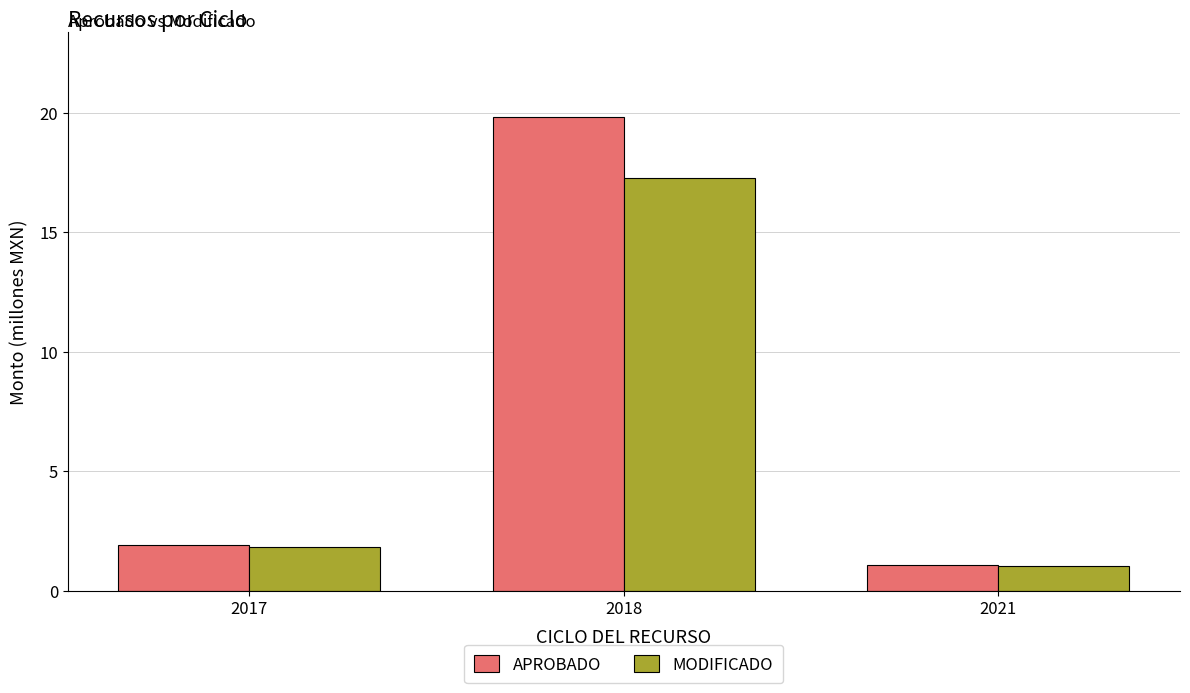

Reading left to right, transcribe all the data shown in this chart.

APROBADO: 2017=1.9	2018=19.8	2021=1.1
MODIFICADO: 2017=1.8	2018=17.3	2021=1.0